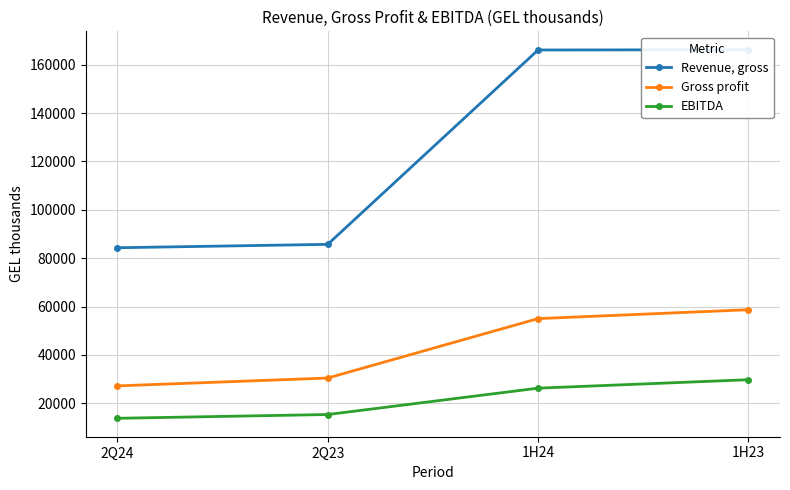

Reading right to left, what are all the values shown in this chart?

Revenue, gross: 1H23=166135	1H24=166043	2Q23=85719	2Q24=84323
Gross profit: 1H23=58710	1H24=55037	2Q23=30477	2Q24=27233
EBITDA: 1H23=29784	1H24=26292	2Q23=15401	2Q24=13841